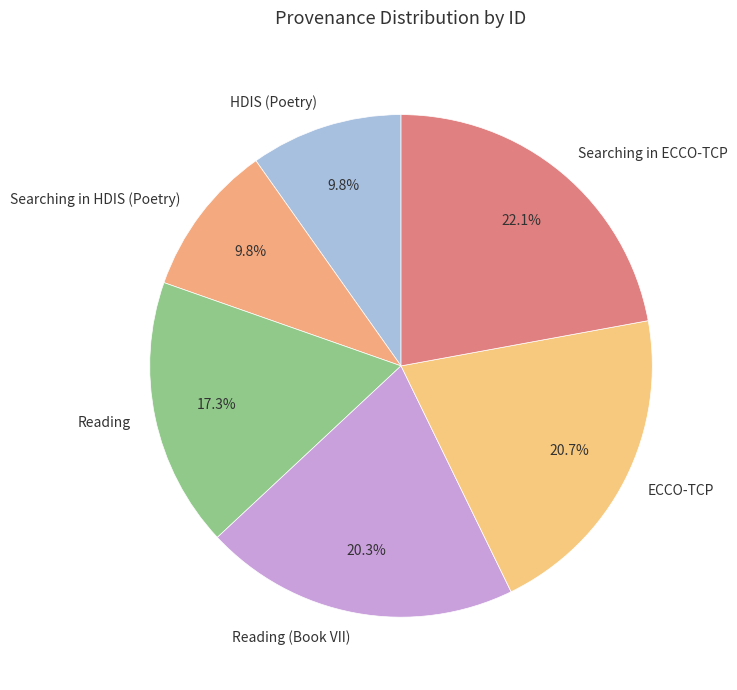

What percentage is the HDIS (Poetry) slice, to the nearest percent?

10%